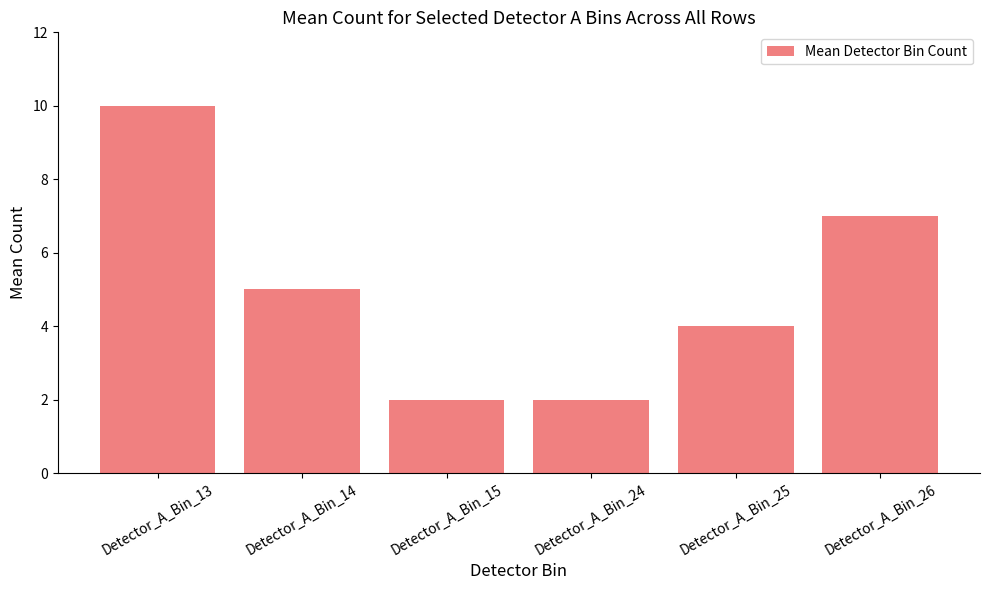

What is the difference between the maximum and minimum values?

8